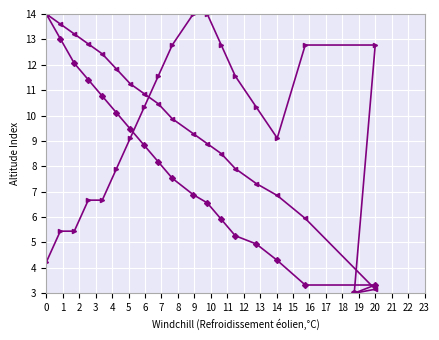

How many data points in O3 Partial Pressure are less than 7?

10